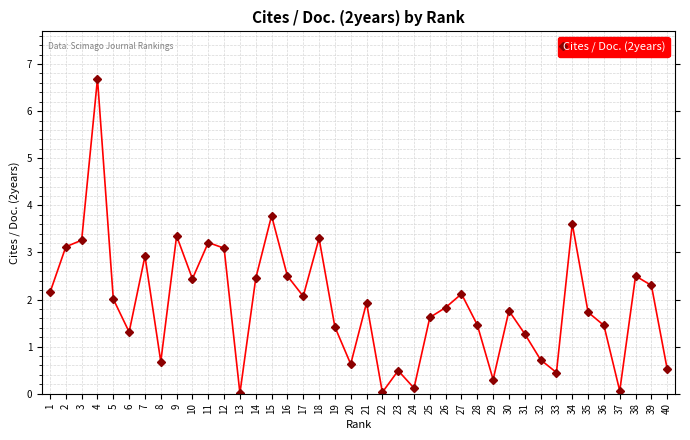

What is the sum of the values at 29 and 10?

2.7